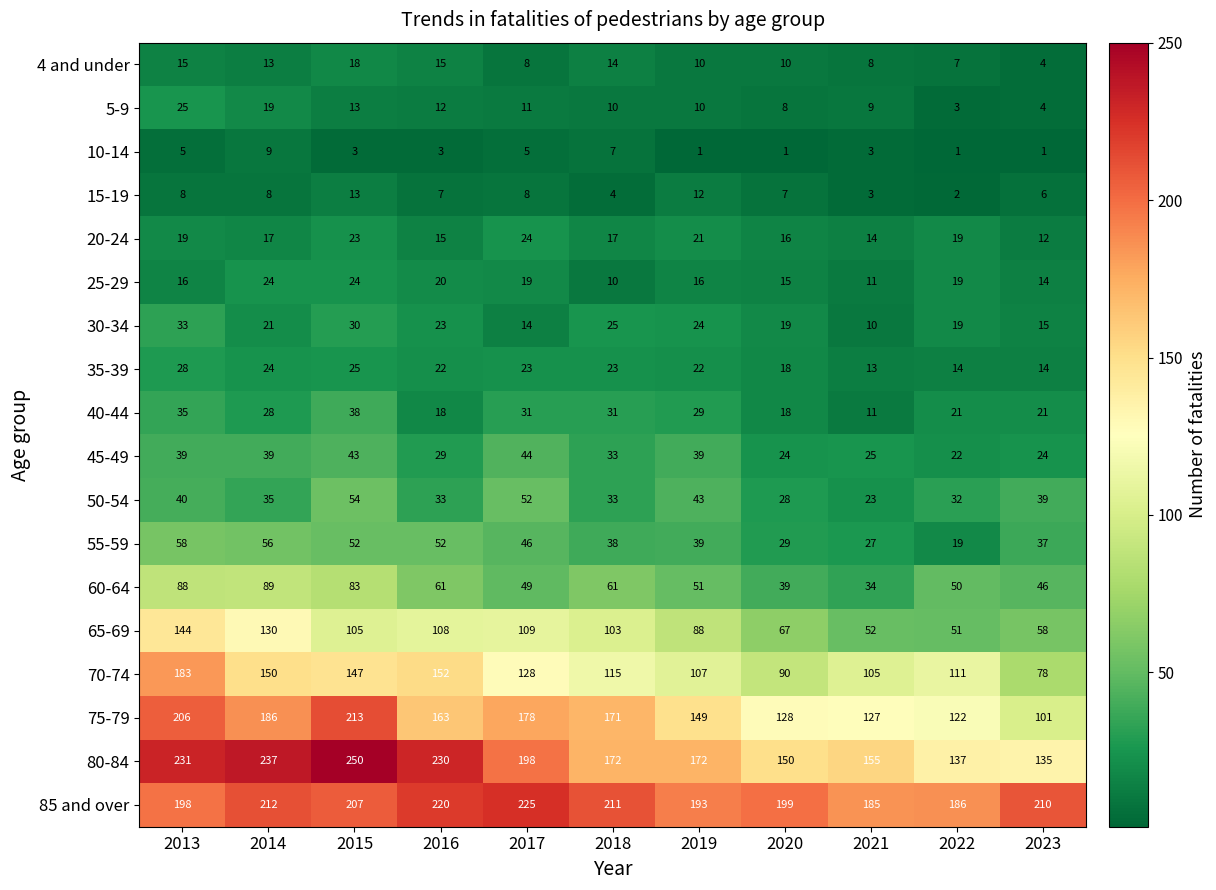

What is the sum of all 15-19 values?

78